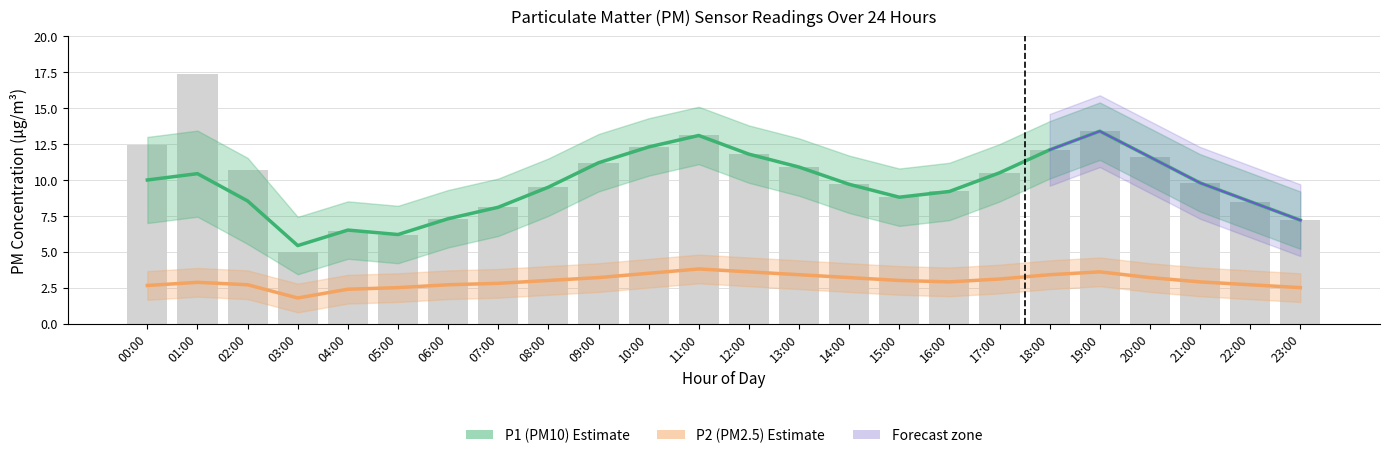

True or false: P2 (PM2.5) Estimate has a value of 5.5 at 12:00.

False